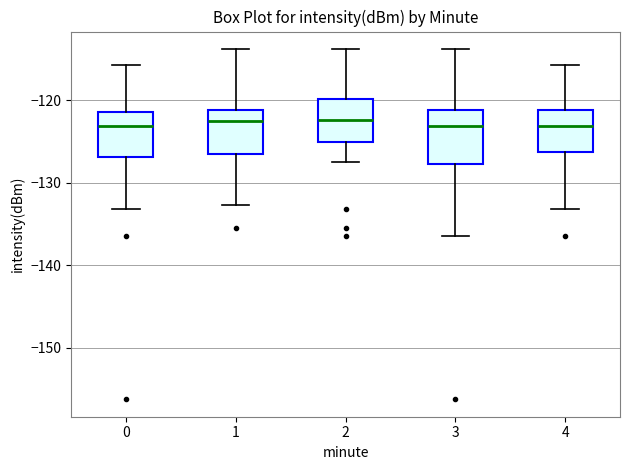

Reading left to right, transcribe this box plot: for each box, give where its median line is, the range the box spans, and where its two whiskers end, as read against the y-axis. The values are not printed on the chart, so give them approximately, as read against the axis.

0: median -123, box -127 to -121, whiskers -133 to -116
1: median -122, box -126 to -121, whiskers -133 to -114
2: median -122, box -125 to -120, whiskers -127 to -114
3: median -123, box -128 to -121, whiskers -136 to -114
4: median -123, box -126 to -121, whiskers -133 to -116